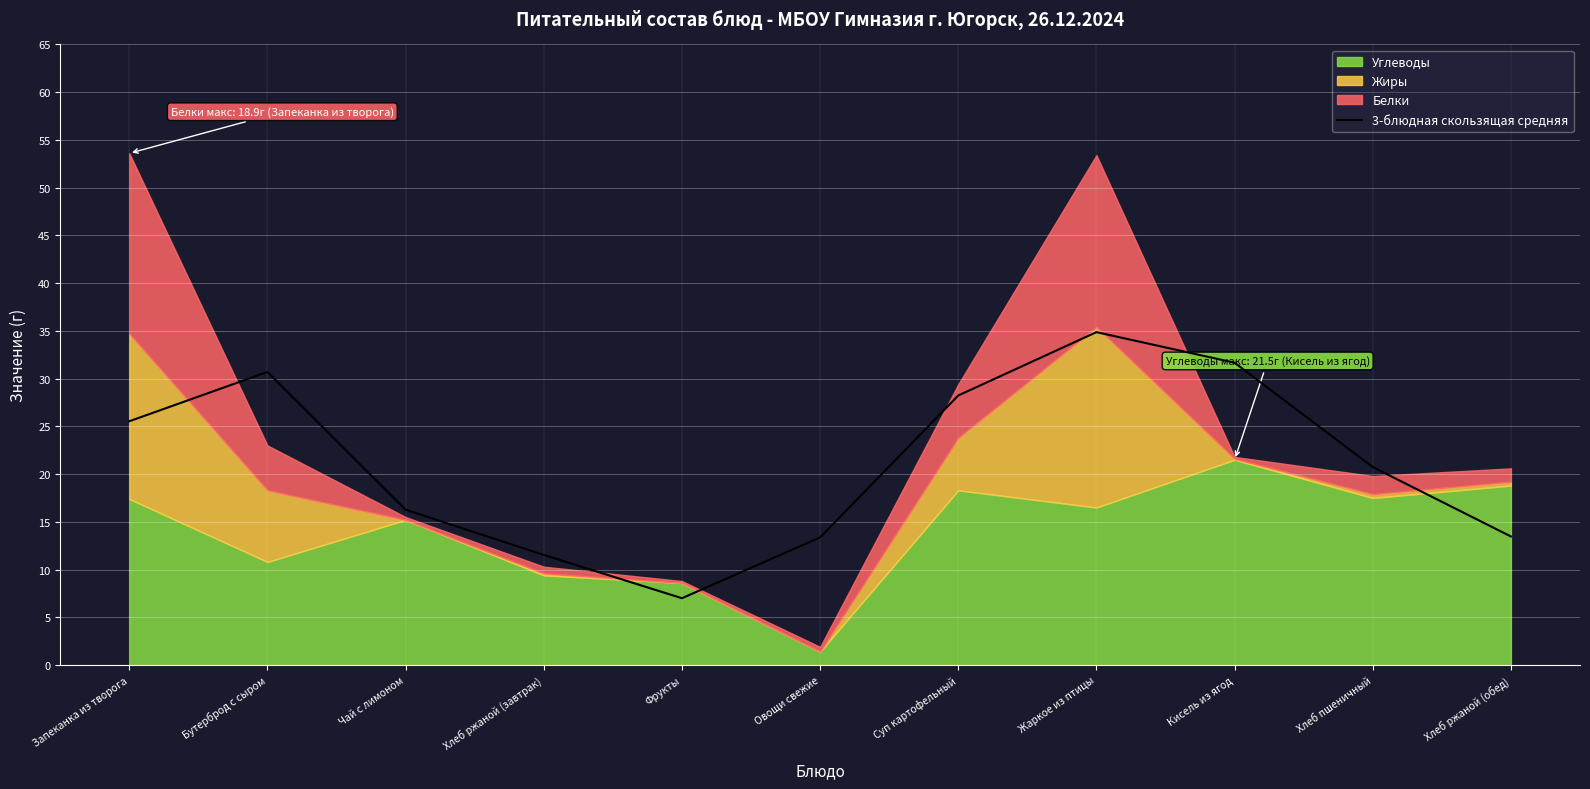

The value at Жаркое из птицы is 34.9. True or false?

True